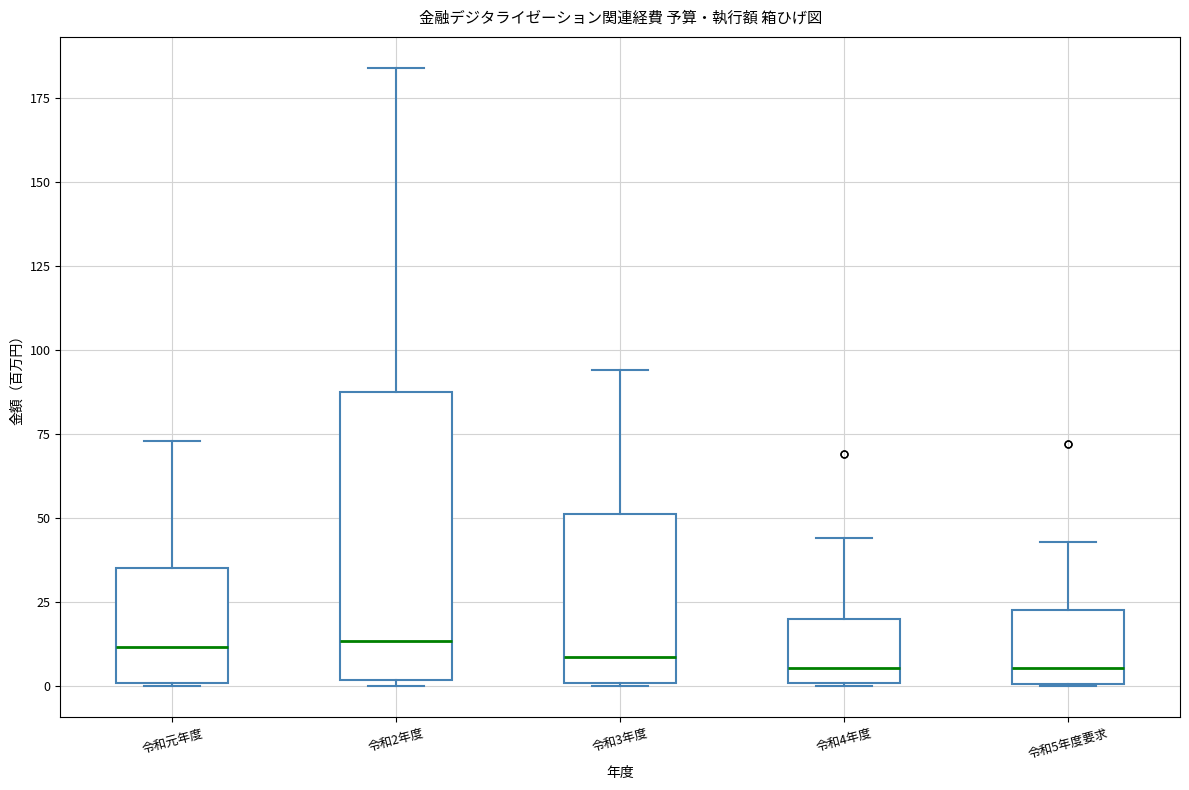

Where does the median line of the box for 令和2年度 sit on the y-axis? The values are not printed on the chart, so give them approximately, as read against the axis.

15